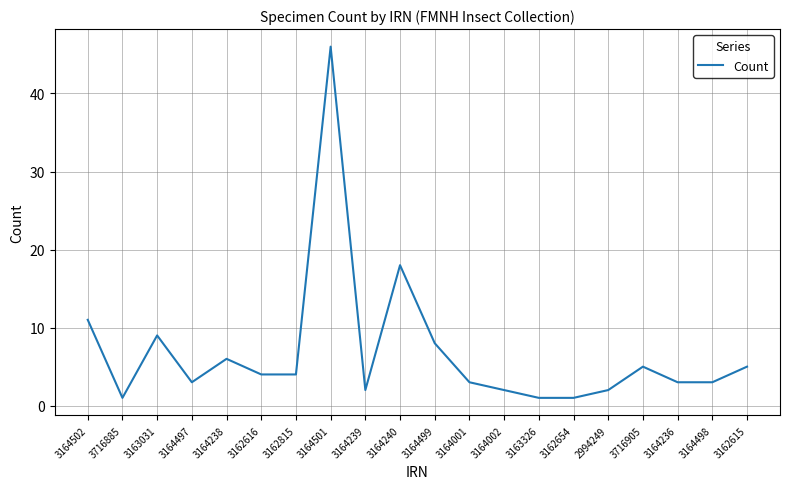

Is it true that the value at 3164238 is 6?

True